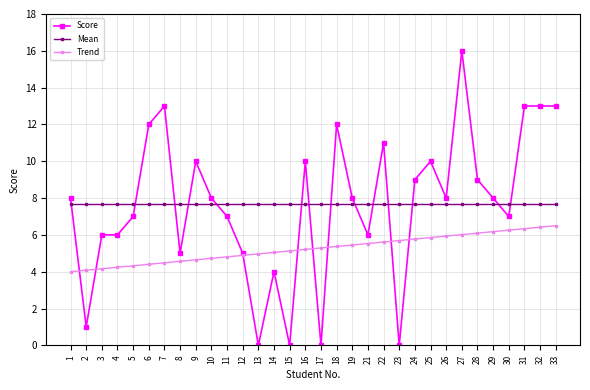

What is the difference between the highest and lowest values at 7?

8.5